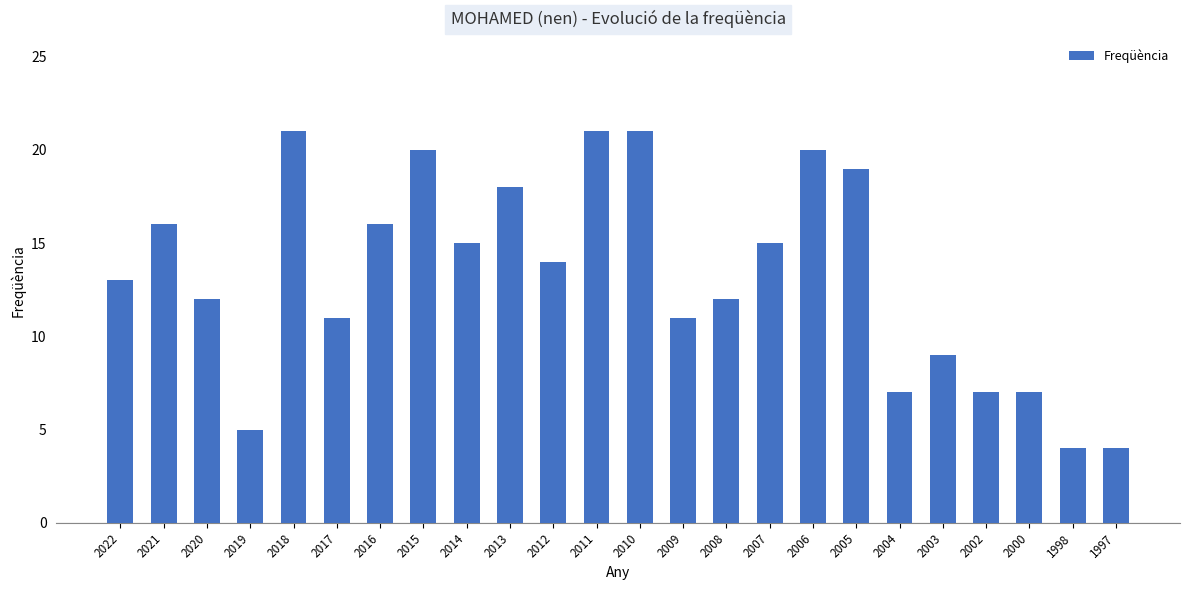

What is the maximum value shown in the chart?

21